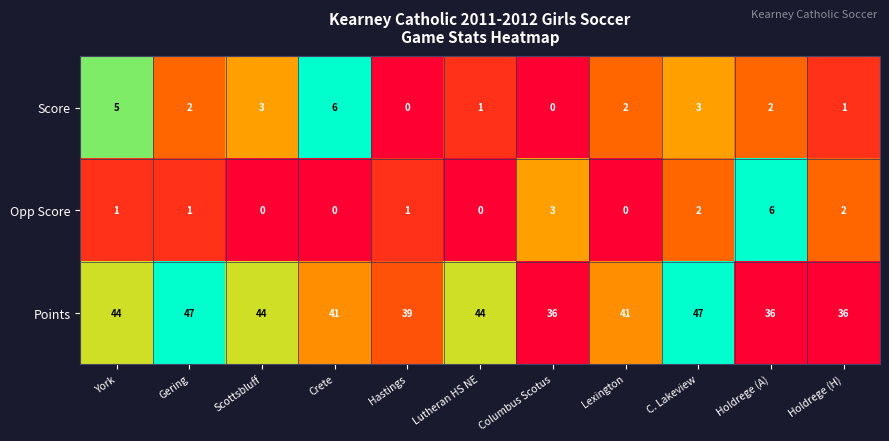

Which series has the largest range (max minus min)?

Points